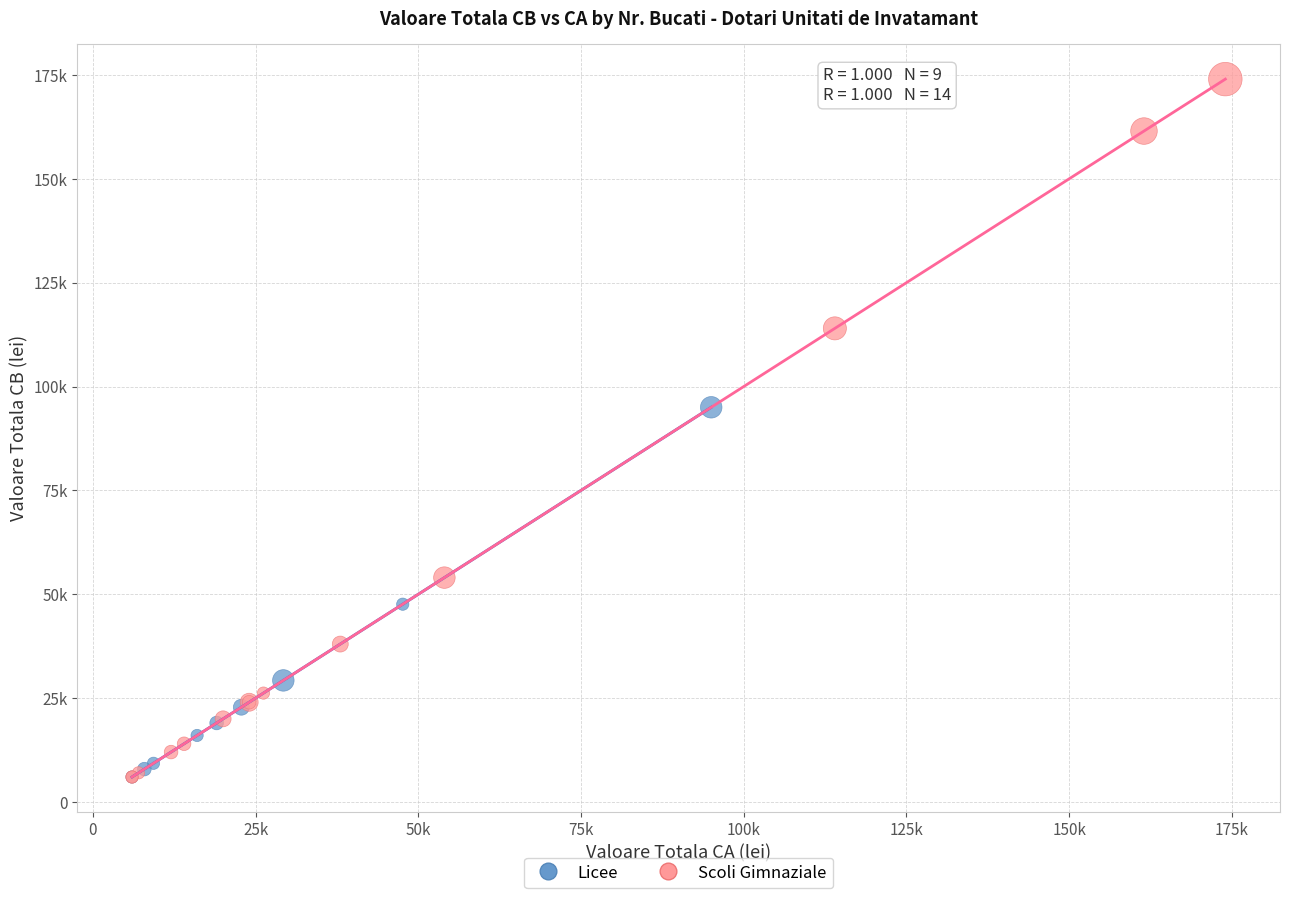

What are all the series names shown in the legend?

Licee, Scoli Gimnaziale